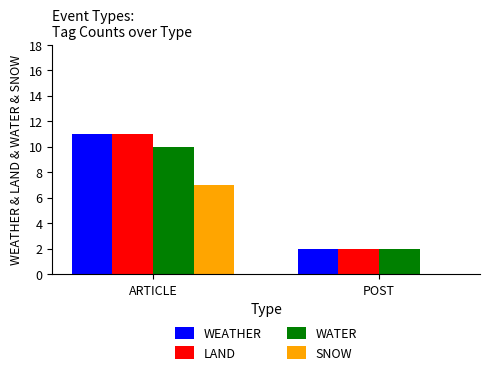

Where is SNOW nearest to the value 3?

POST